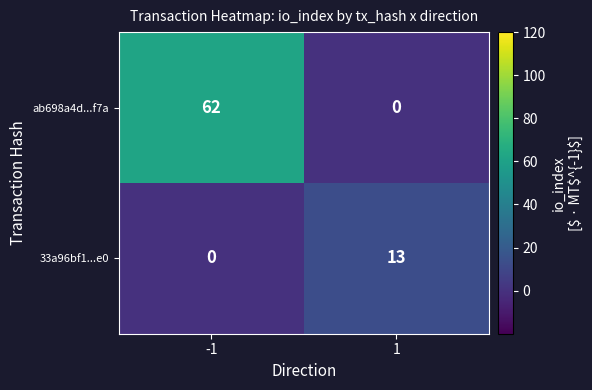

What is the maximum value shown in the chart?

62